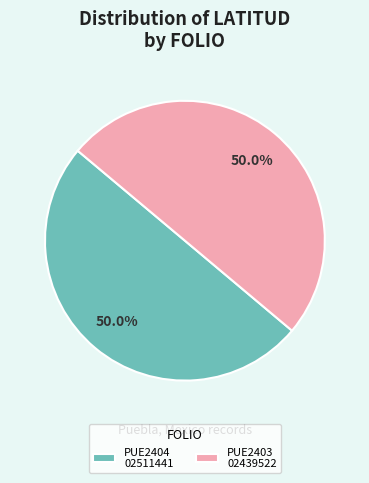

Approximately how many times larger is the value at PUE2404 02511441 compared to PUE2403 02439522?

1.0